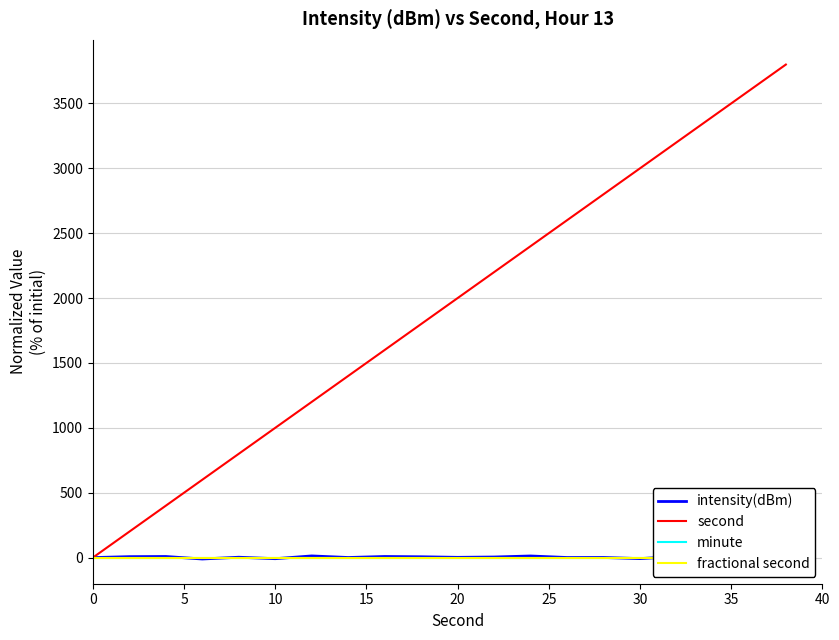

How many data points in second are above 2000?

9